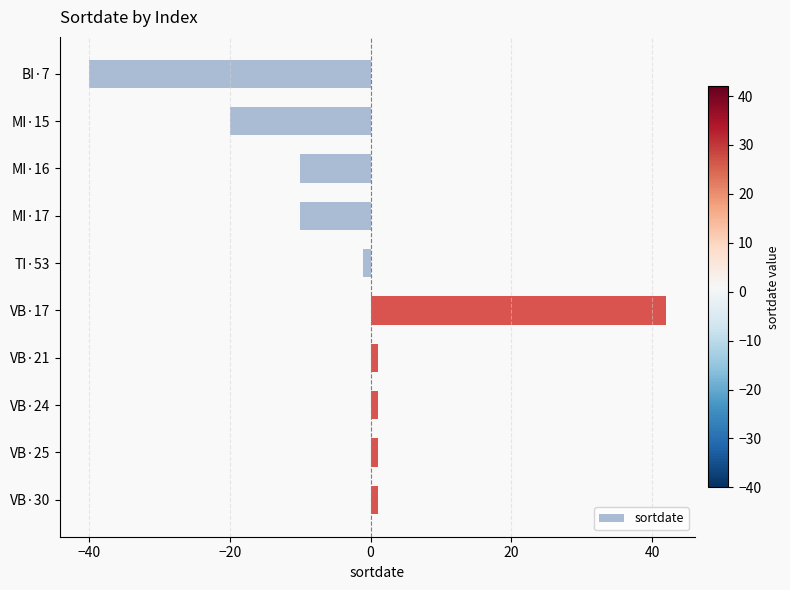

What is the sum of all values?

-35